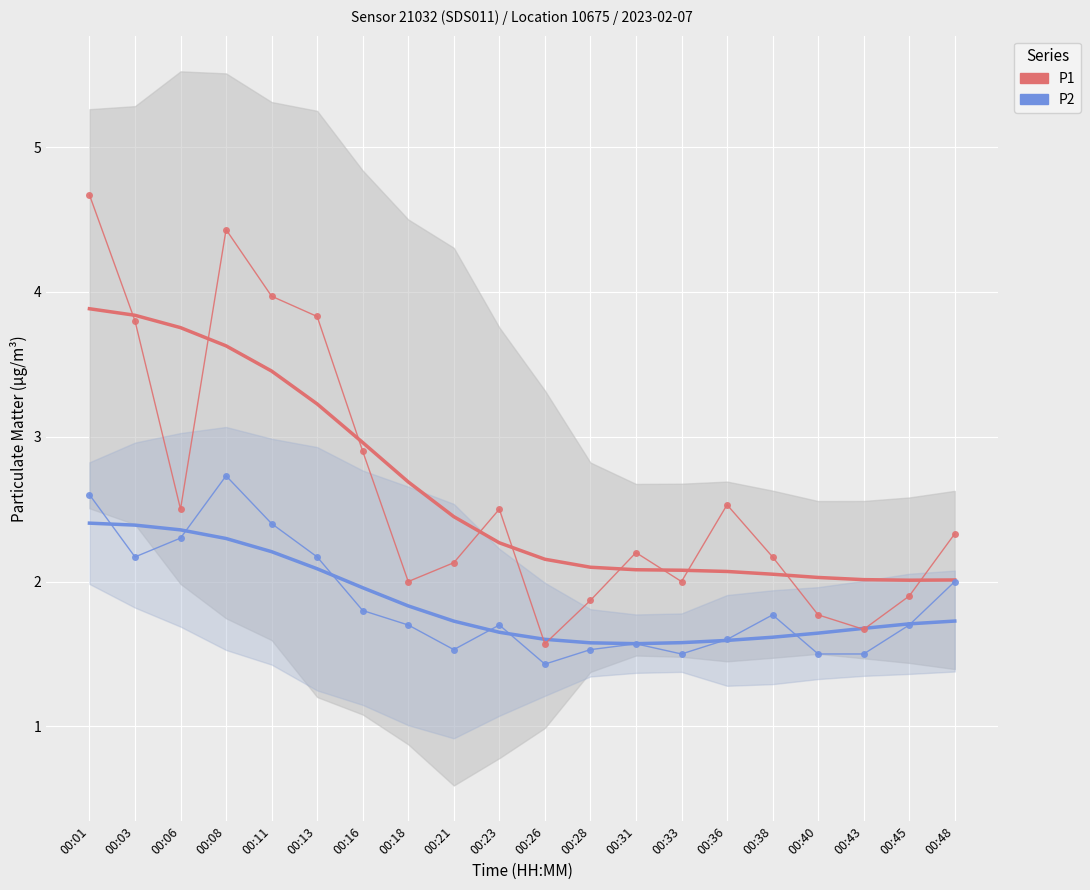

Which label corresponds to the largest value in the chart?

00:01